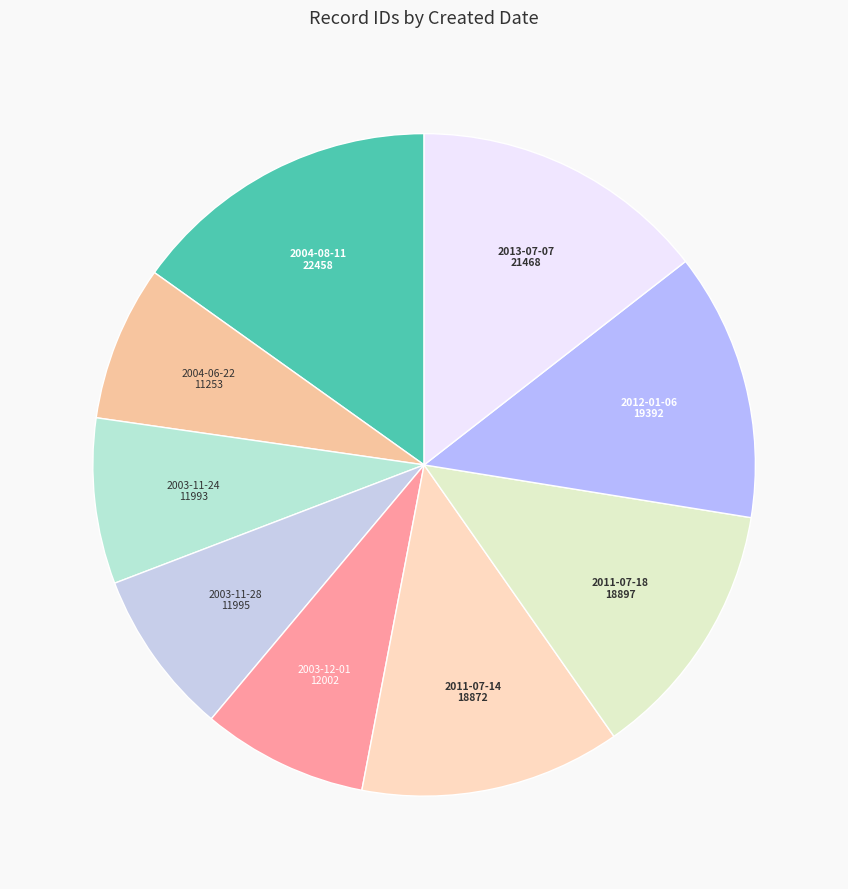

Count the number of slices in the pie.

9